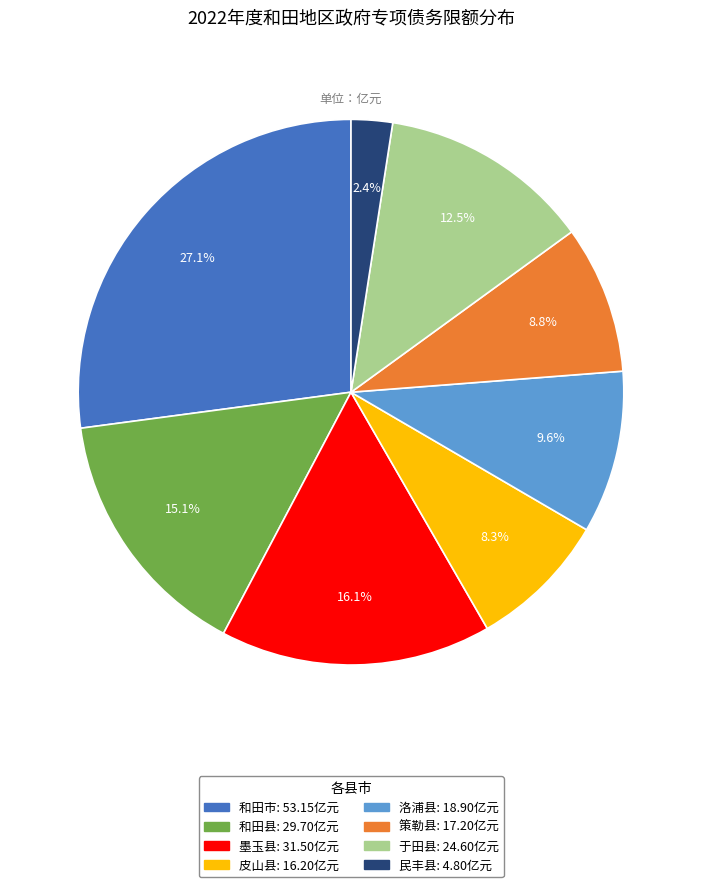

To the nearest percent, what portion does 民丰县 represent?

2%